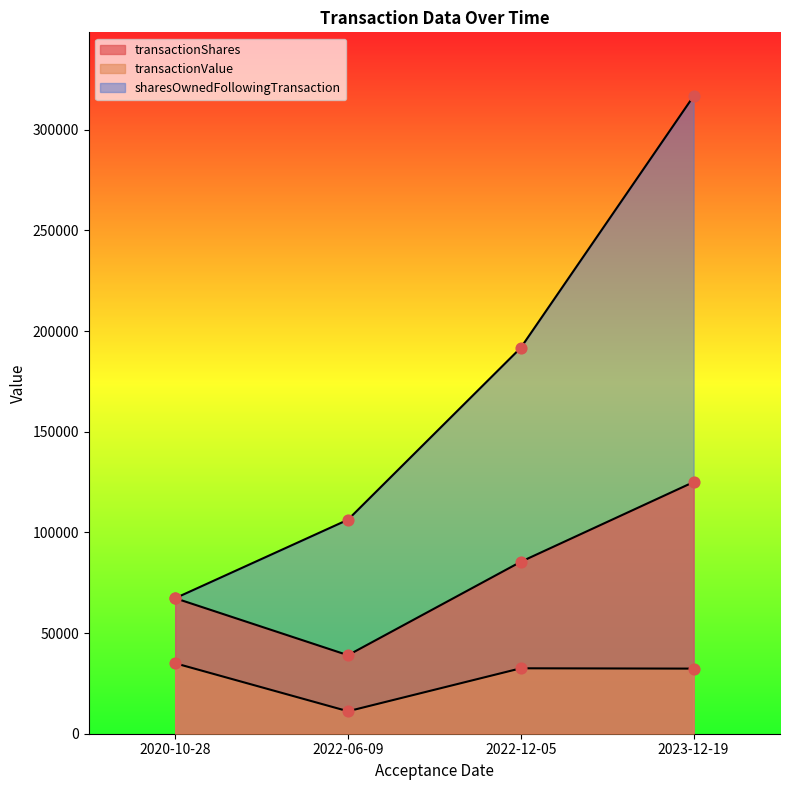

Which series reaches the minimum Y coordinate?

transactionValue